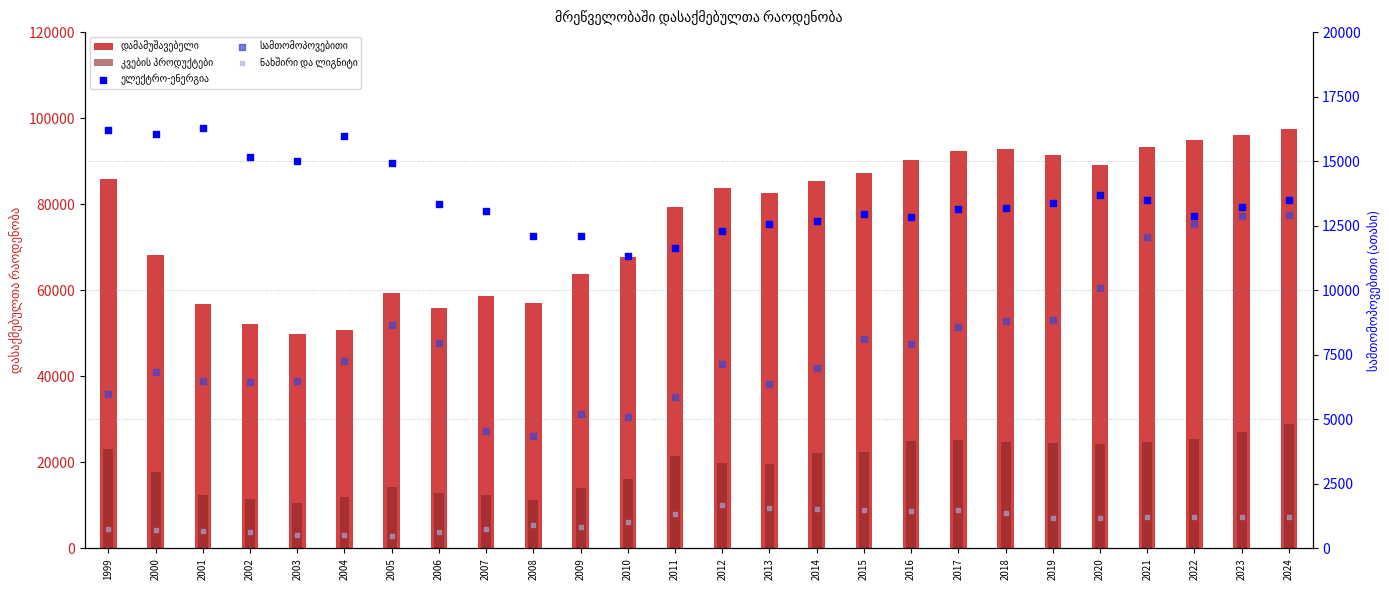

At which category is the sum across all series the highest?

2024